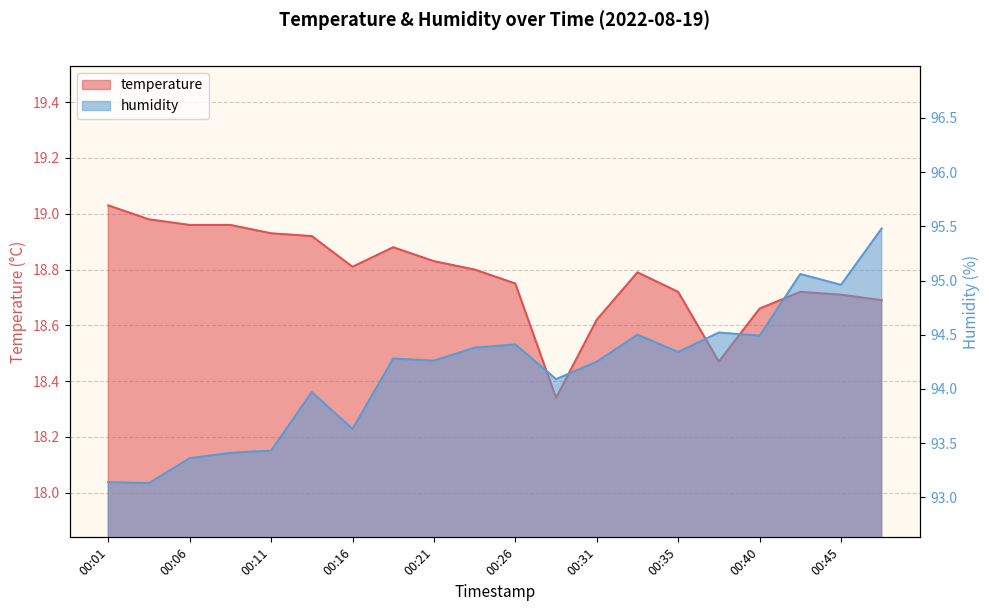

What is the maximum value for temperature?

19.0